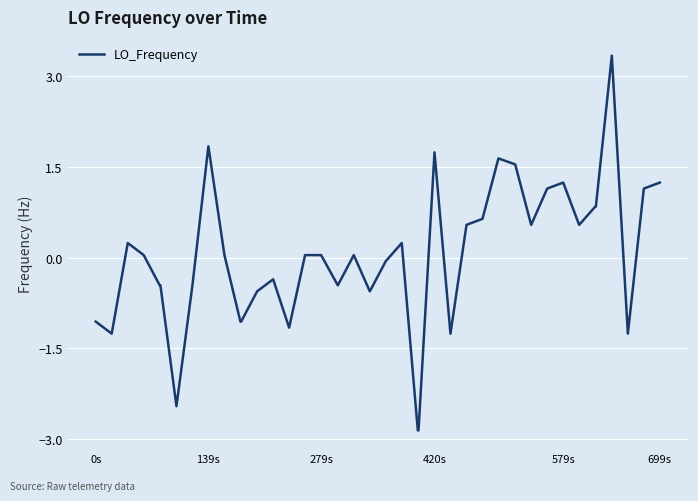

What is the difference between the maximum and minimum values?

6.2